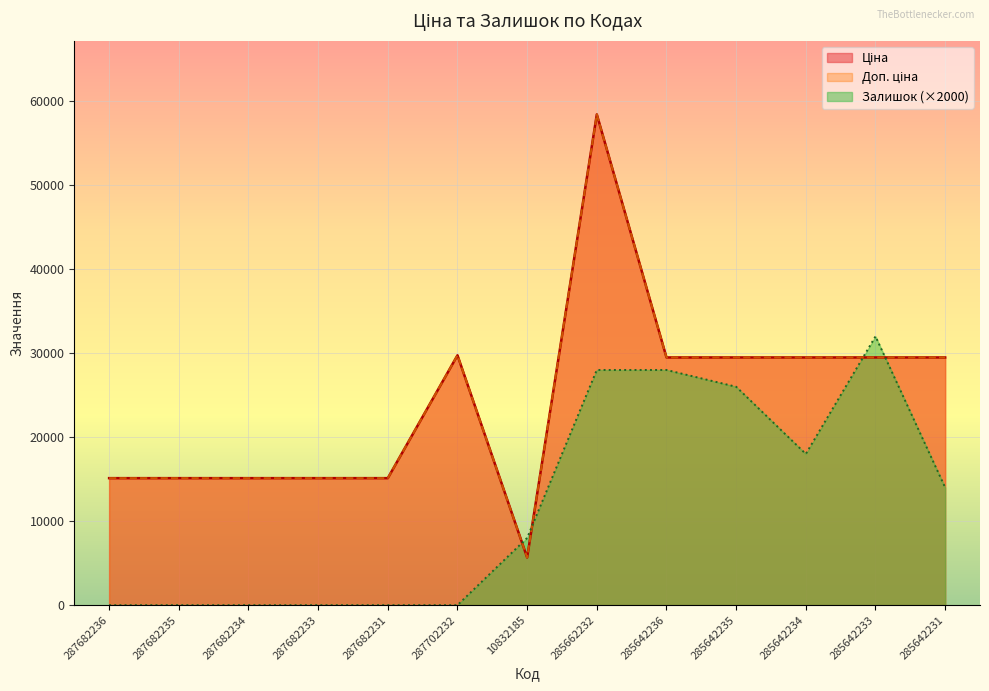

True or false: Доп. ціна and Залишок intersect in this chart.

True